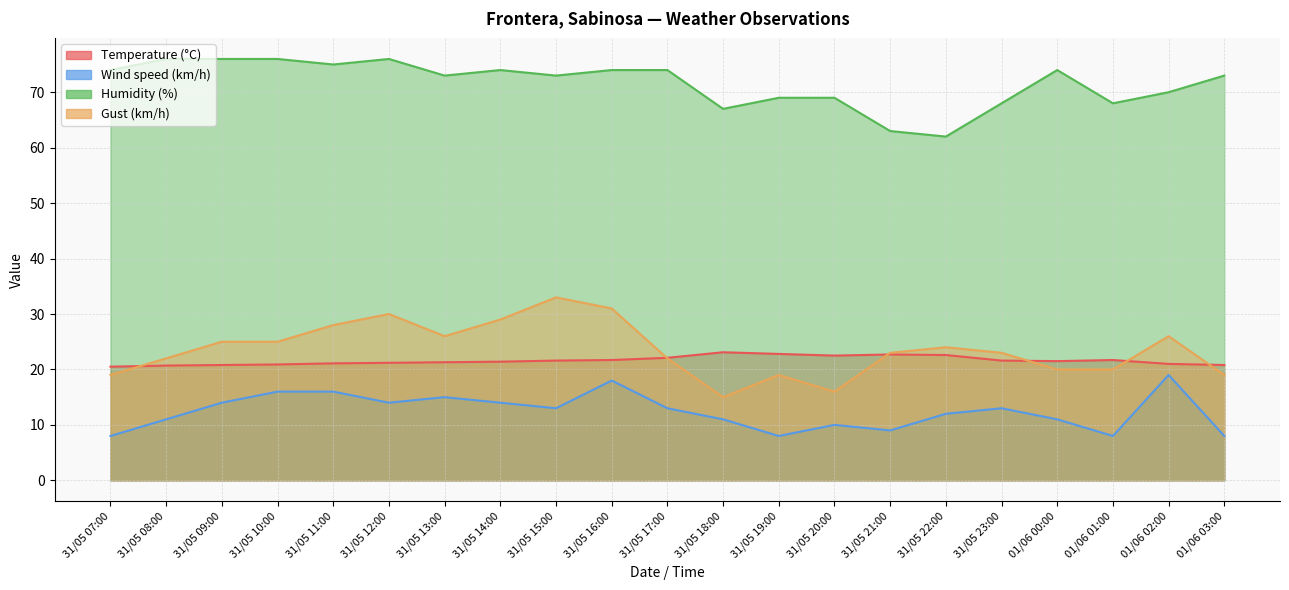

Is it true that Temperature (°C) equals 30.4 at 31/05 07:00?

False